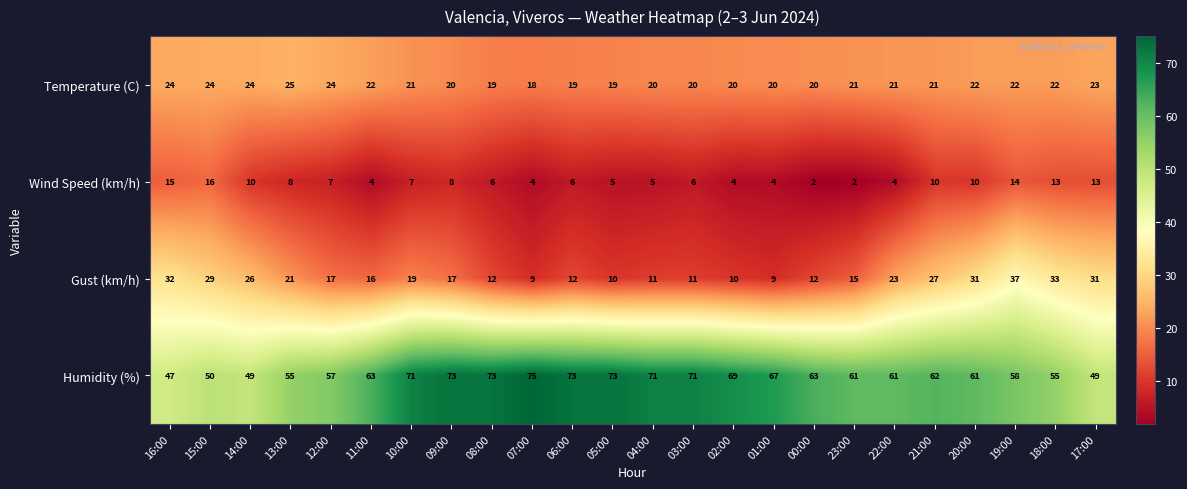

How many distinct data groups are displayed?

4